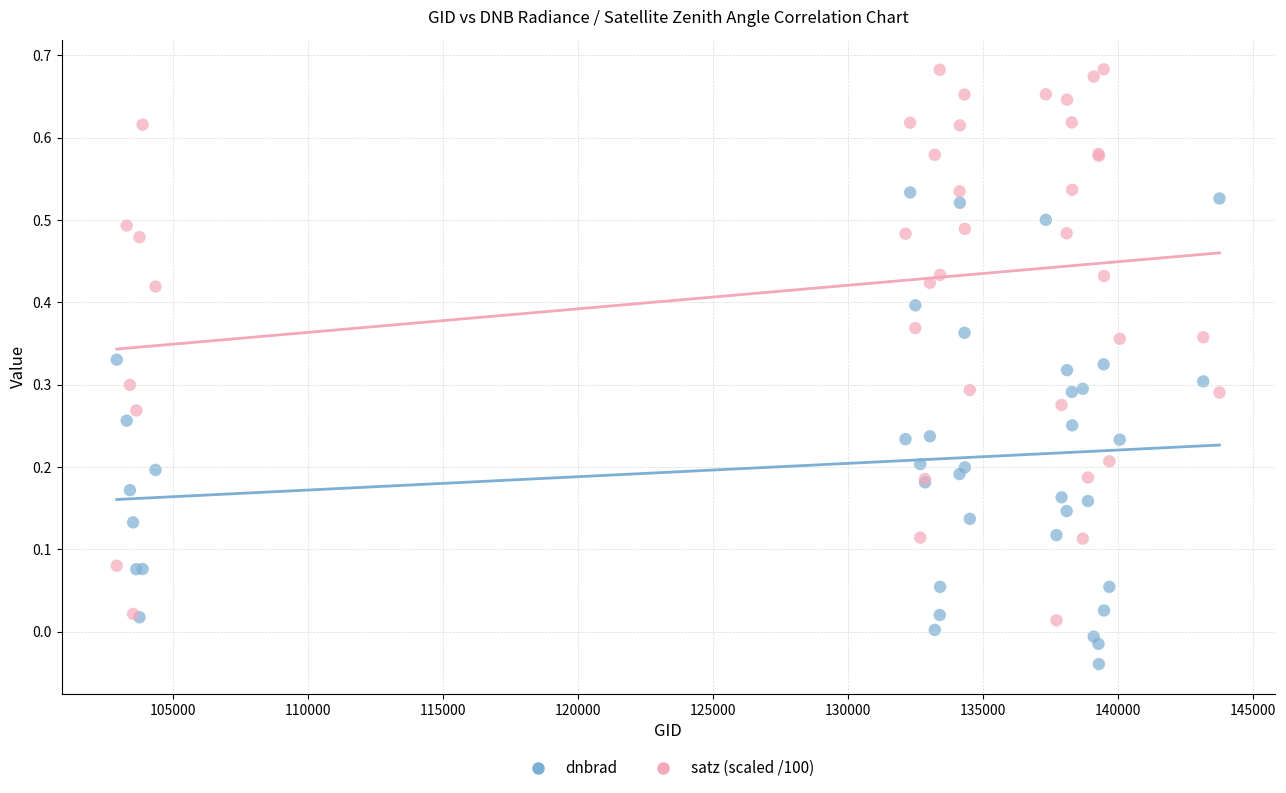

Which series contains the highest Y value?

satz (scaled /100)